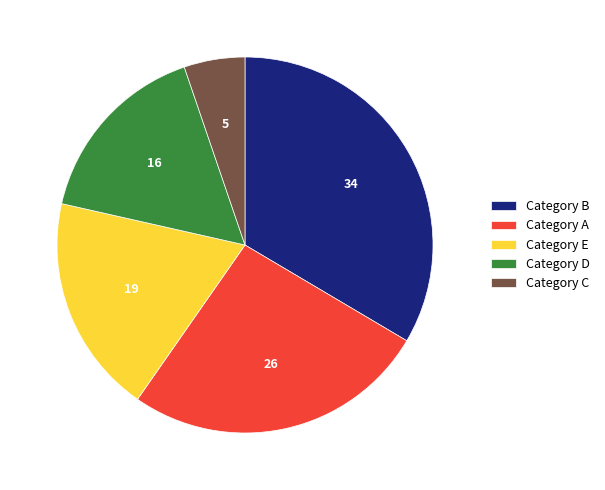

How many segments does this pie chart have?

5